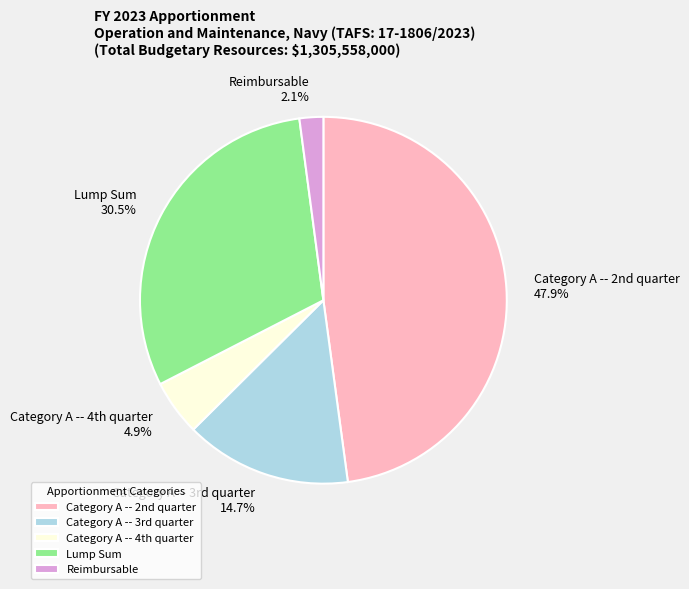

Count the number of slices in the pie.

5